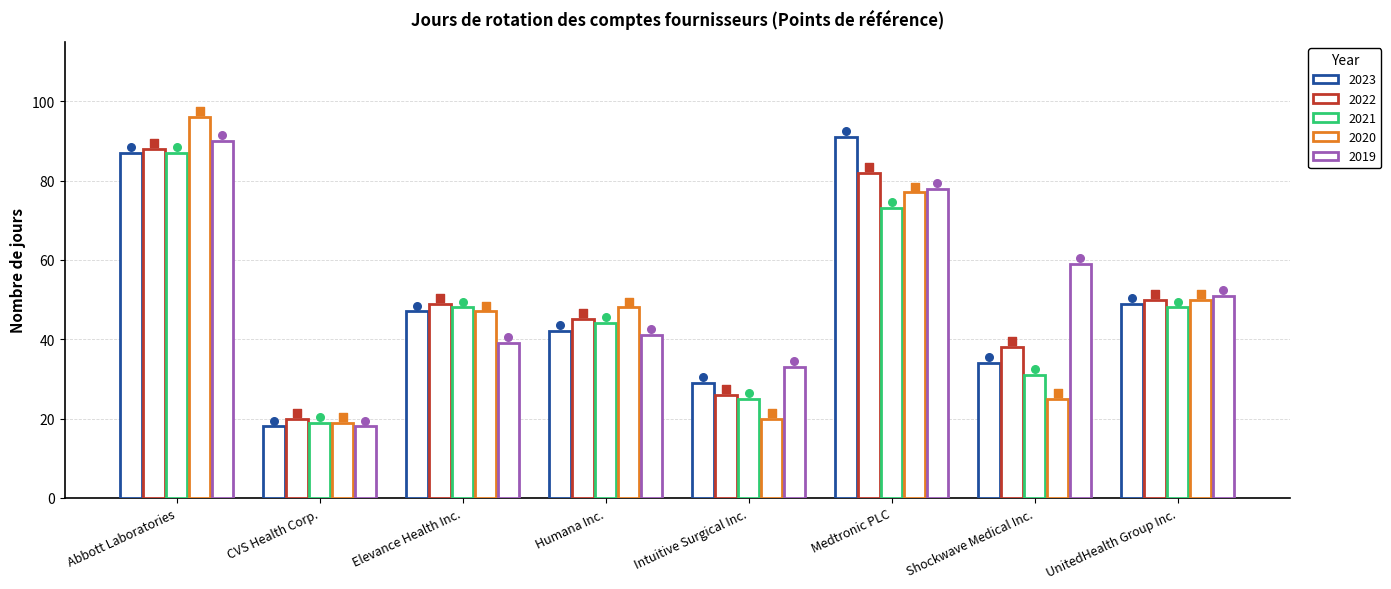

Which series reaches the maximum Y coordinate?

2020